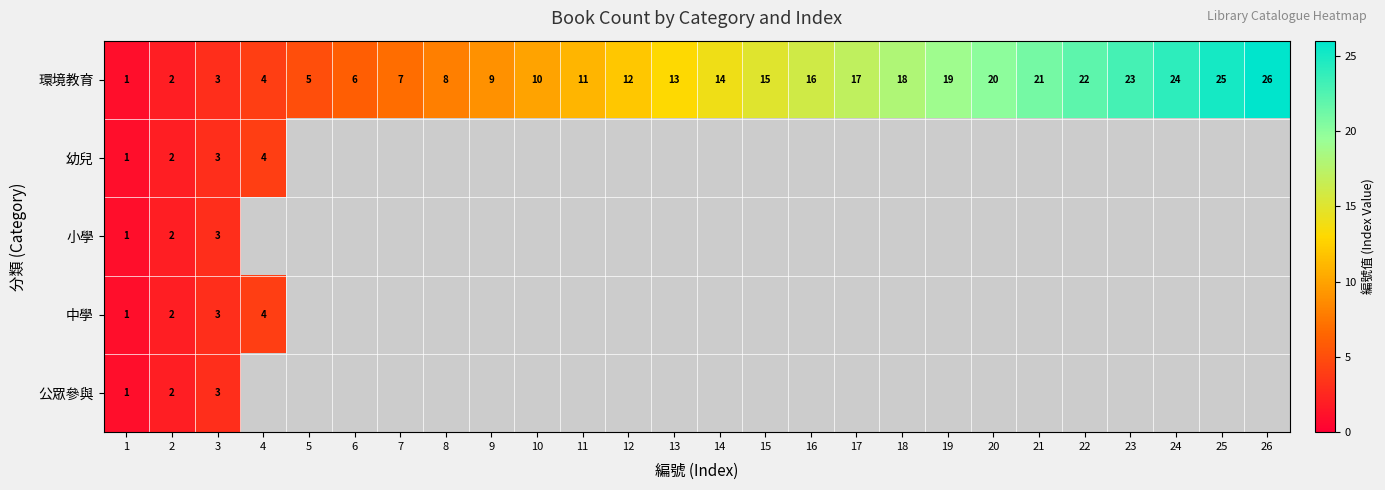

How many distinct data groups are displayed?

5